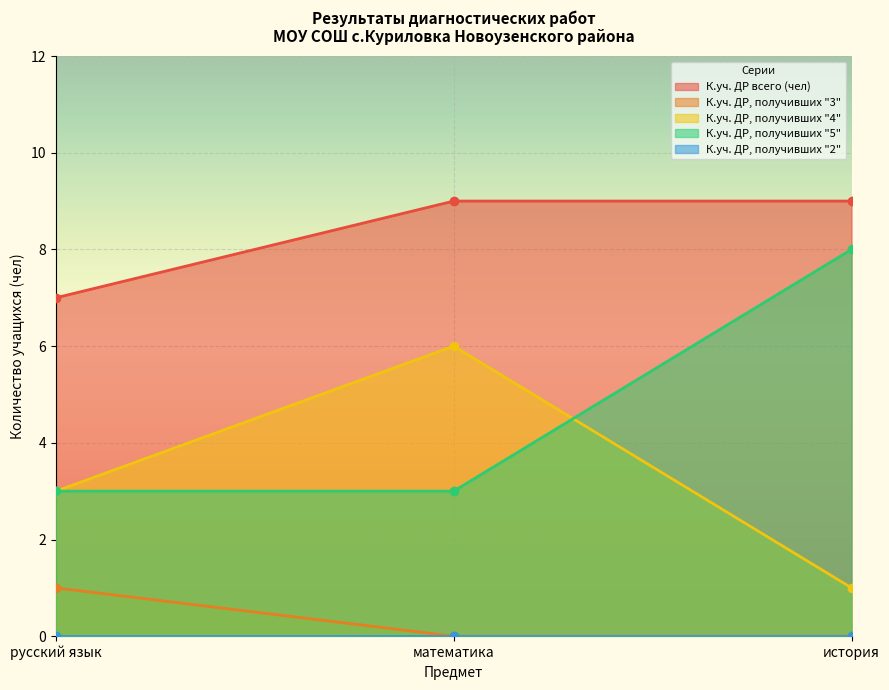

What is the difference between the К.уч. ДР всего (чел) values at русский язык and математика?

2